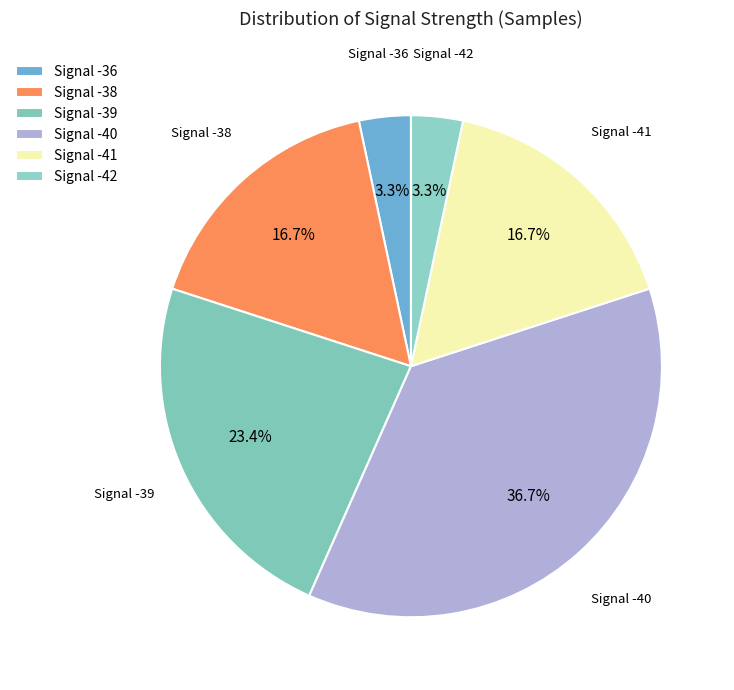

What percentage do Signal -41 and Signal -36 together represent?

20.0%